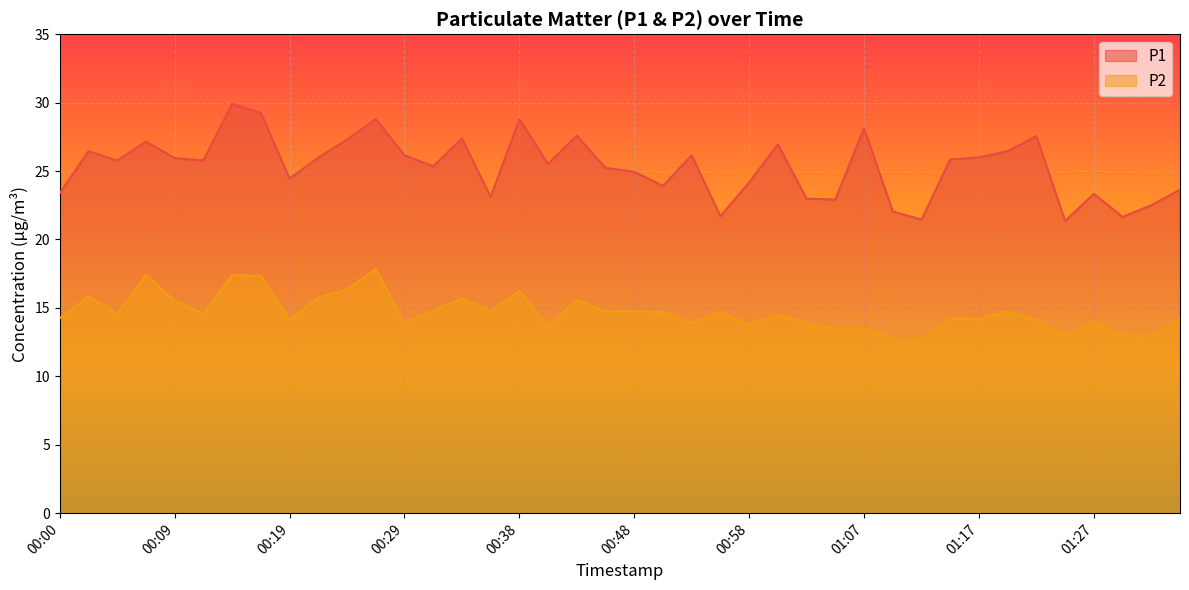

What value does the P2 series have at 01:27?

14.0